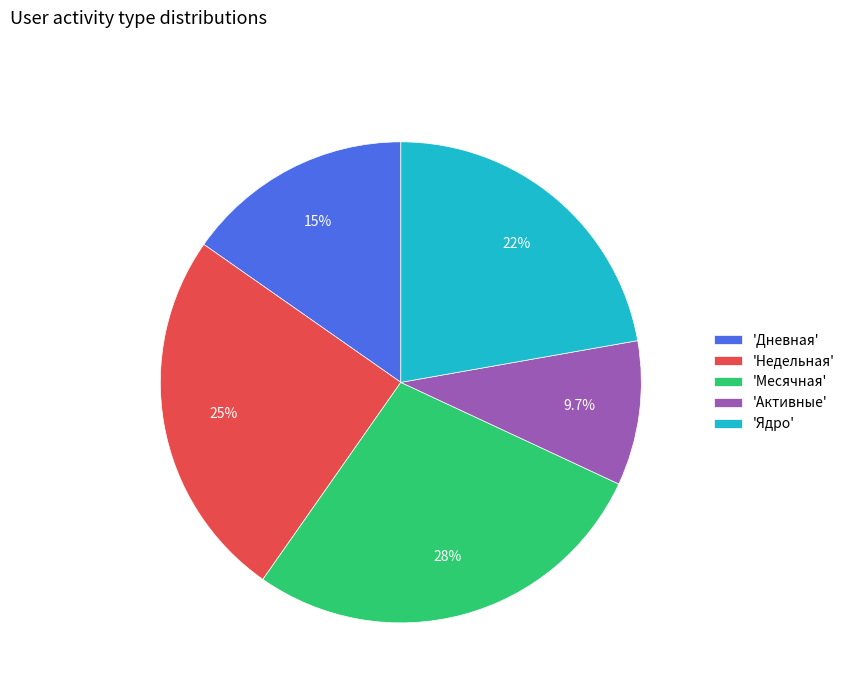

Is there a majority slice in this chart?

No